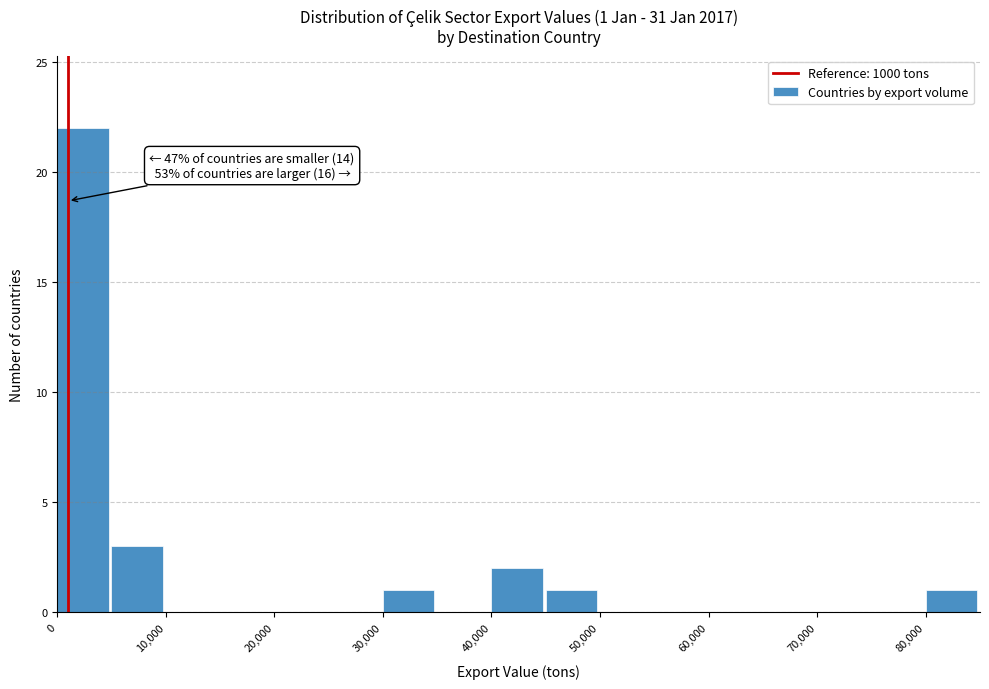

Over which range of the x-axis is the bar tallest?

0 to 5000